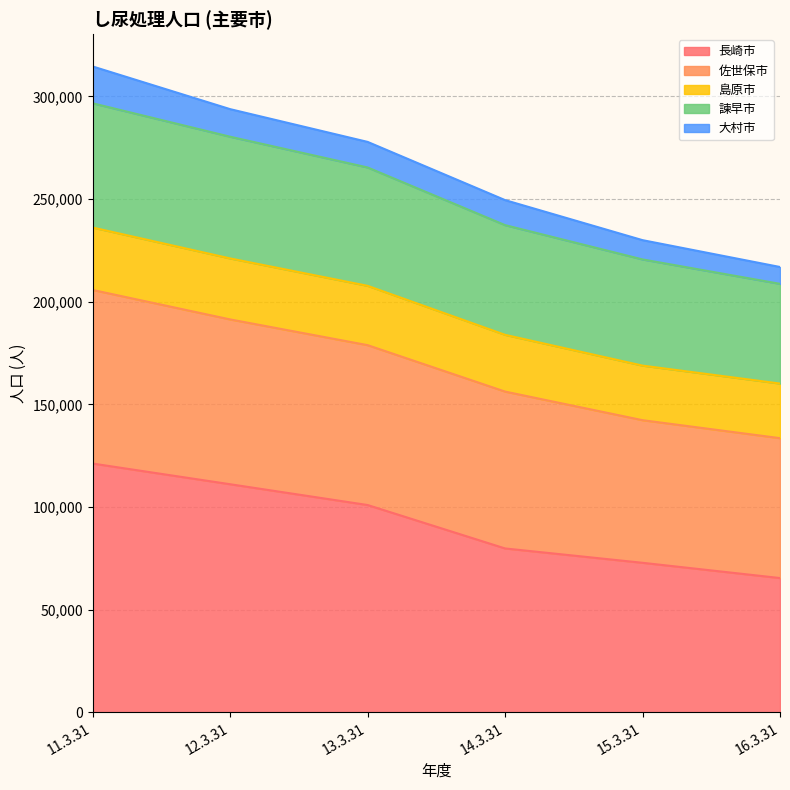

What is the value of the 諫早市 point at the 5th from the left?

220626